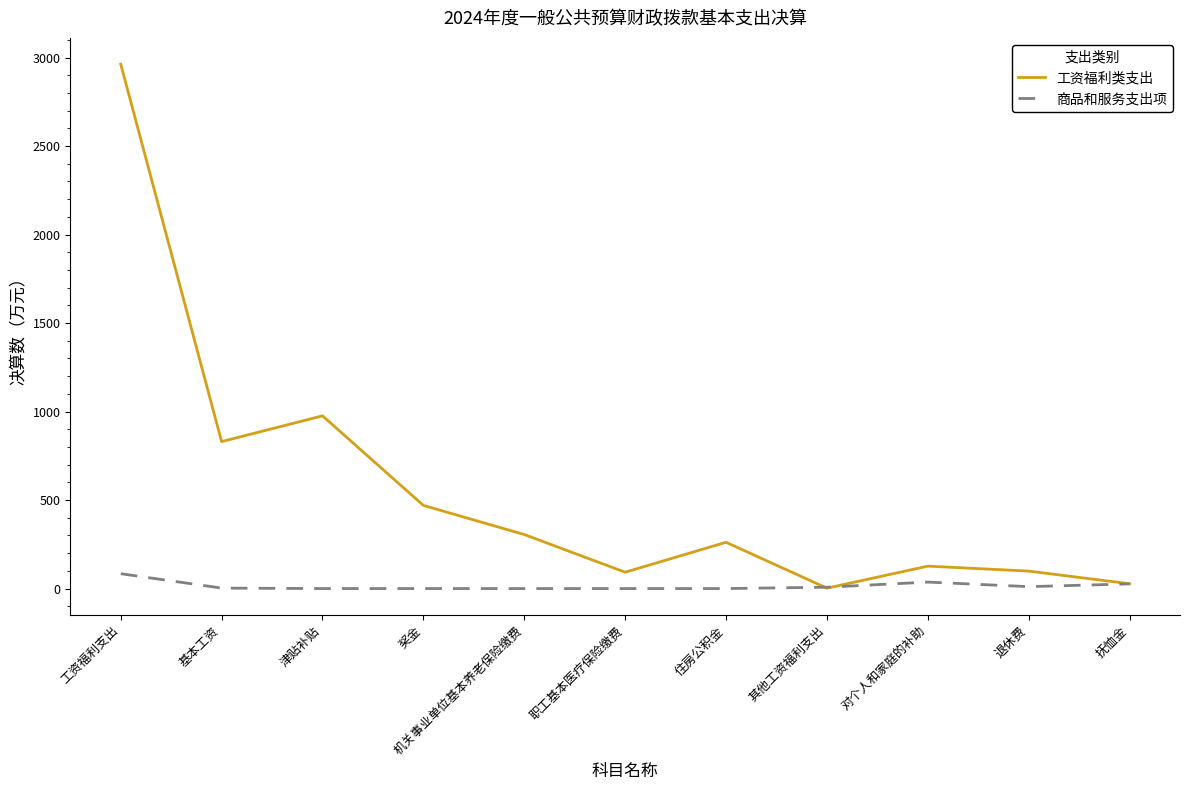

Which series has the largest range (max minus min)?

工资福利类支出